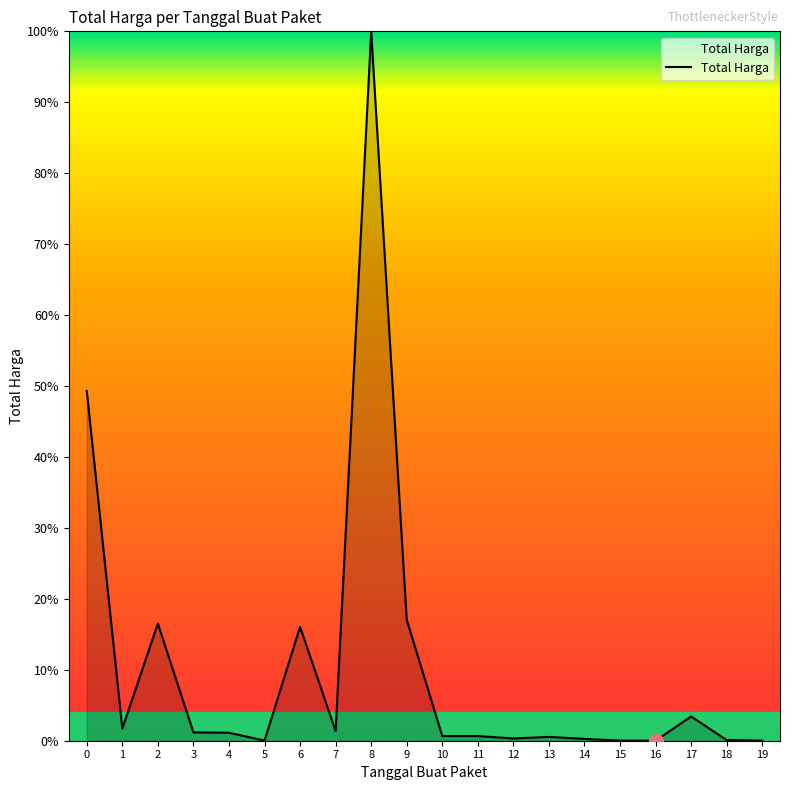

What is the greatest value displayed?

100.0